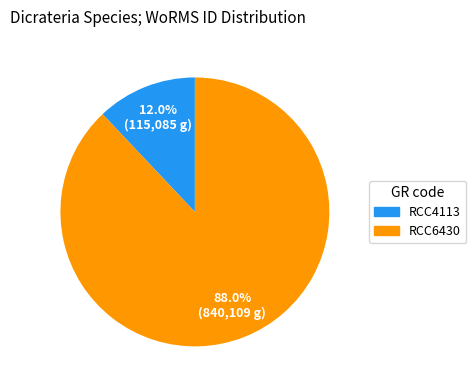

How many slices are in this pie chart?

2